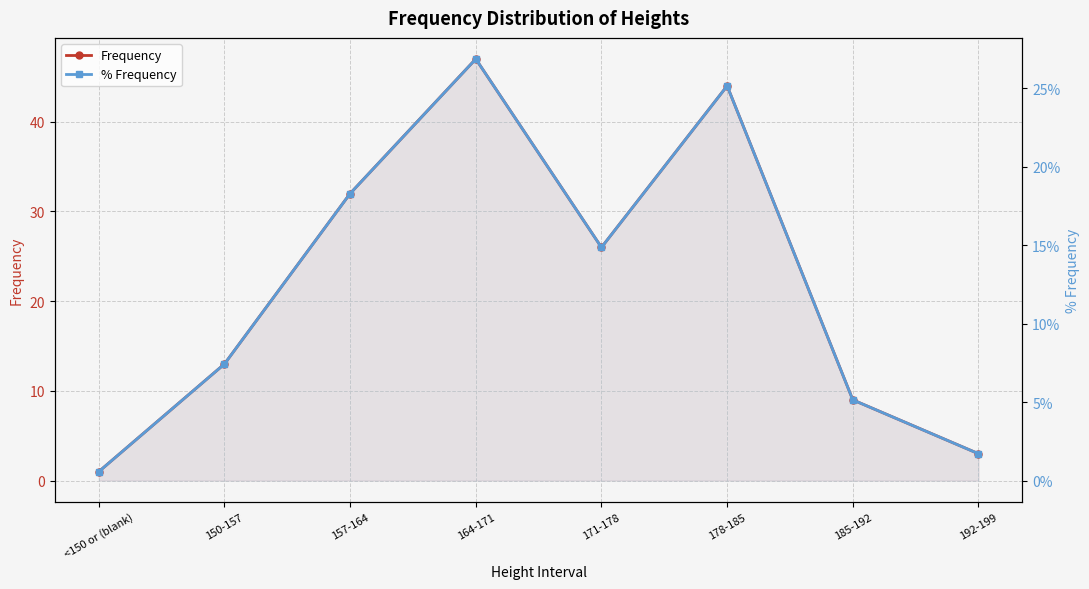

How many series are shown in this chart?

2